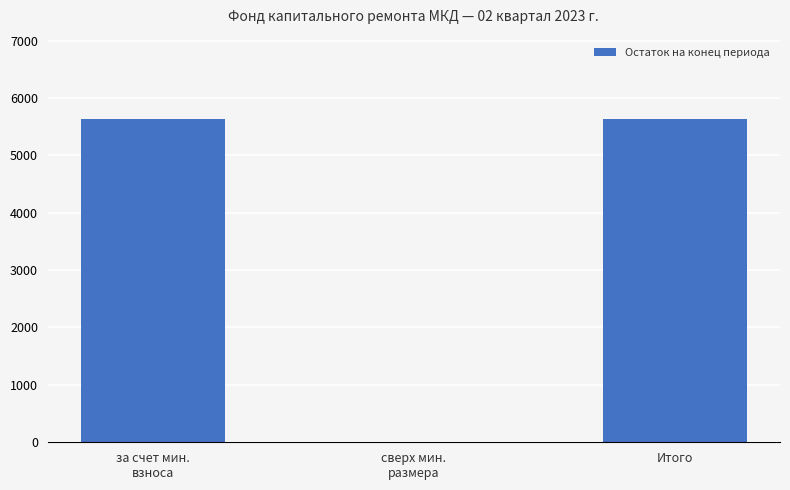

What is the maximum value shown in the chart?

5640.1